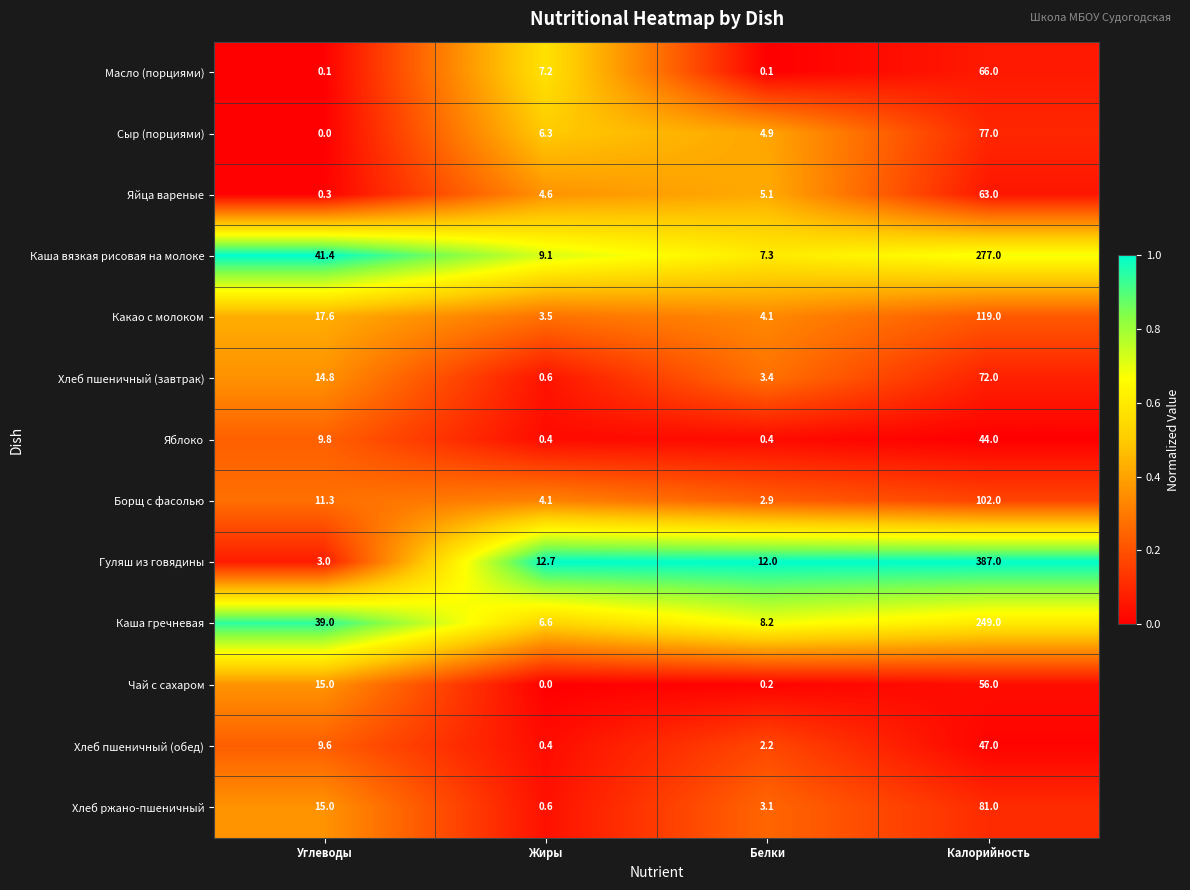

True or false: Хлеб ржано-пшеничный has a value of 144.5 at Калорийность.

False